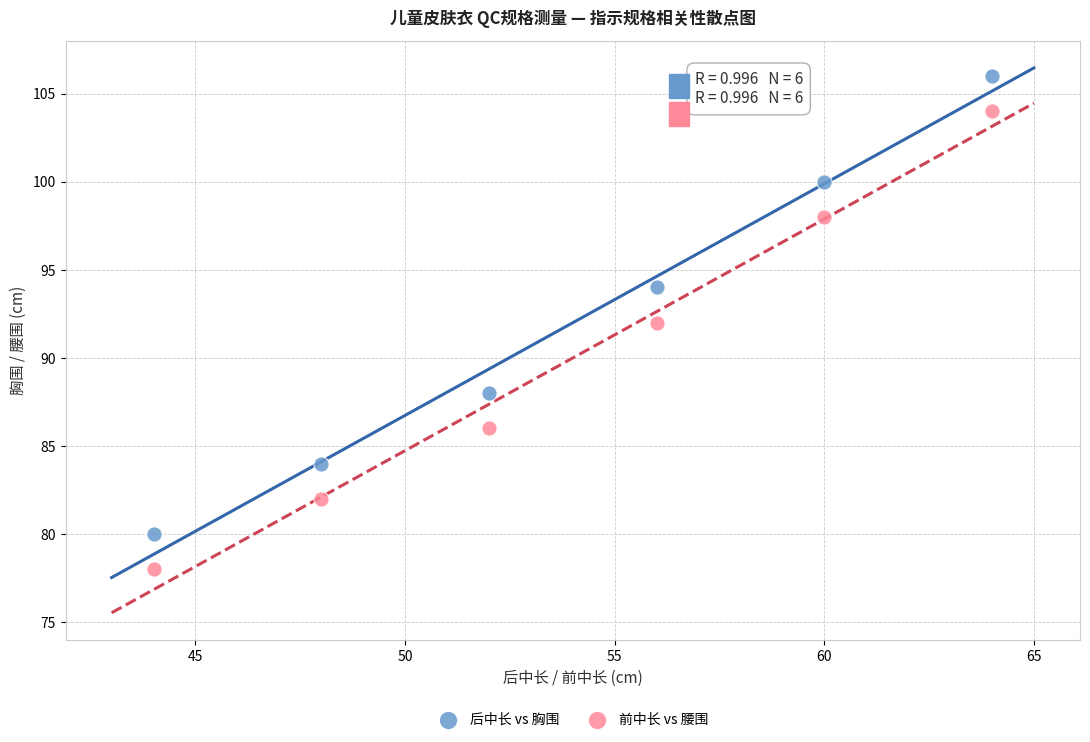

Which series reaches the minimum Y coordinate?

前中长 vs 腰围